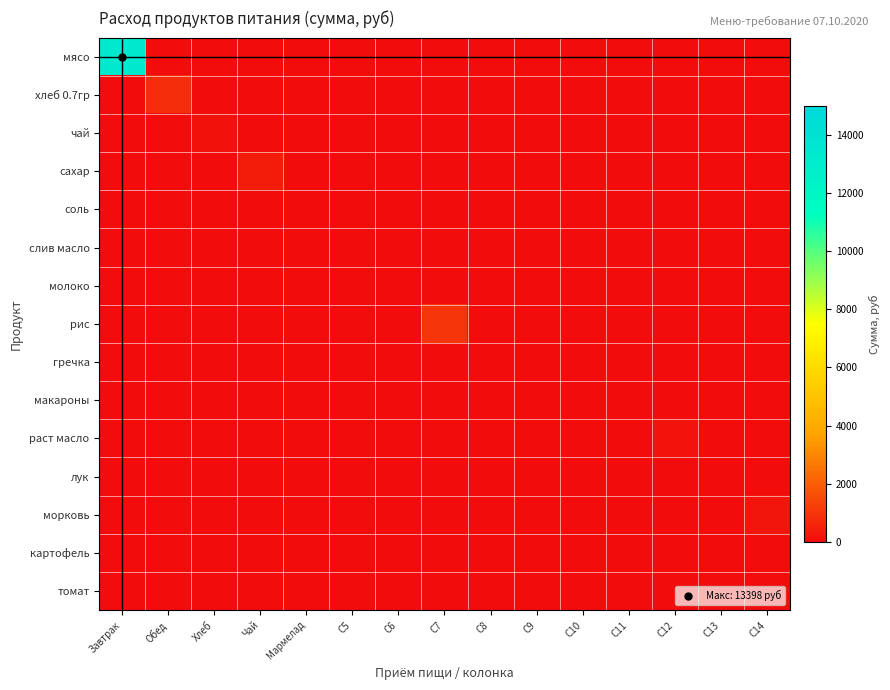

At which category does the chart reach its peak across all series?

Завтрак